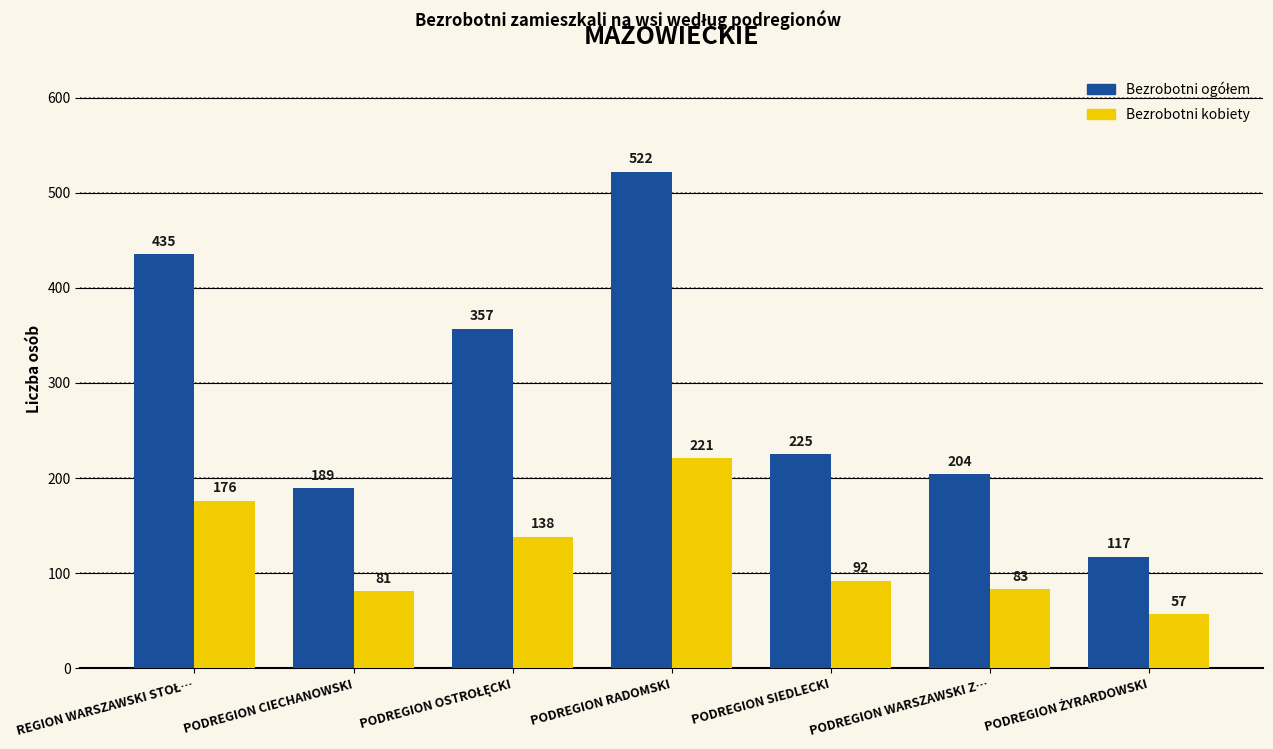

Read the Bezrobotni kobiety value at PODREGION RADOMSKI, to the nearest 5.

220